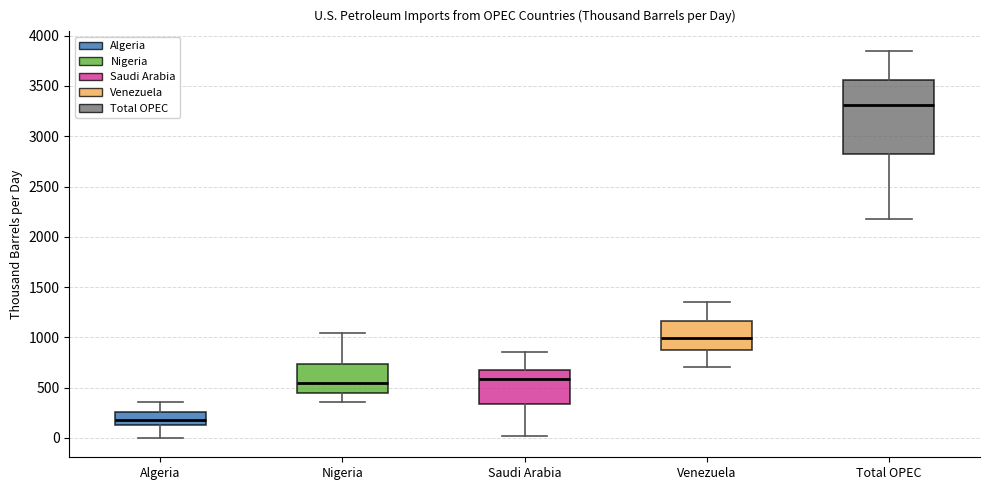

Comparing the boxes themselves (not the whiskers), which one is the tallest?

Total OPEC